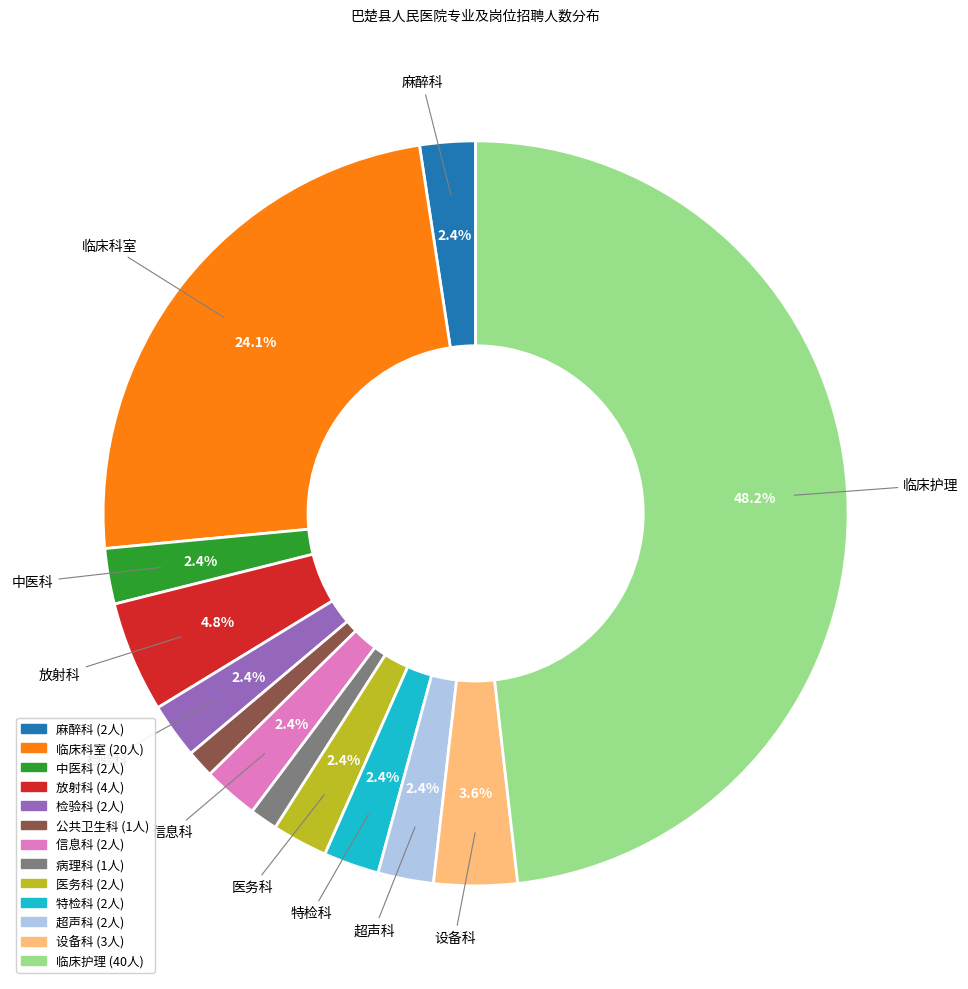

Does any single category account for the majority?

No